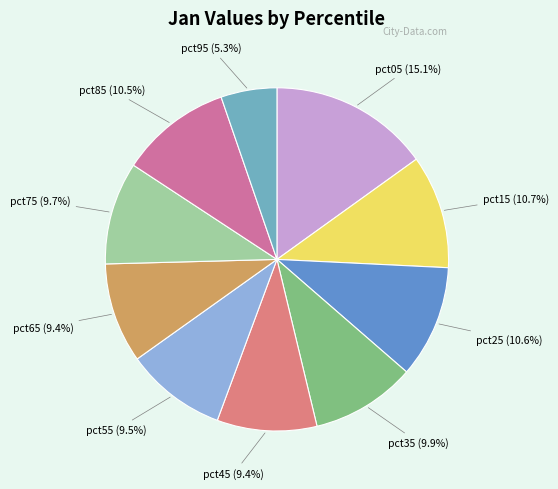

Count the number of slices in the pie.

10